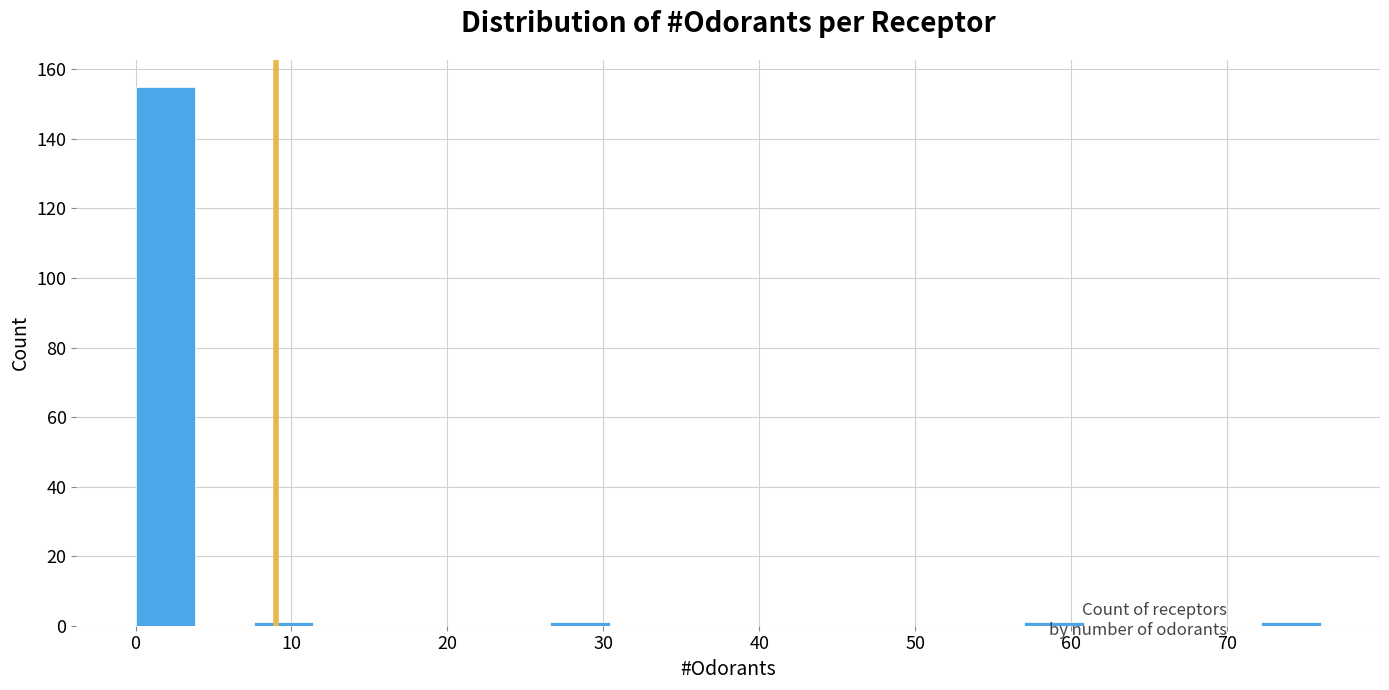

Read against the x-axis, roughly where is the centre of the tallest bar?

2